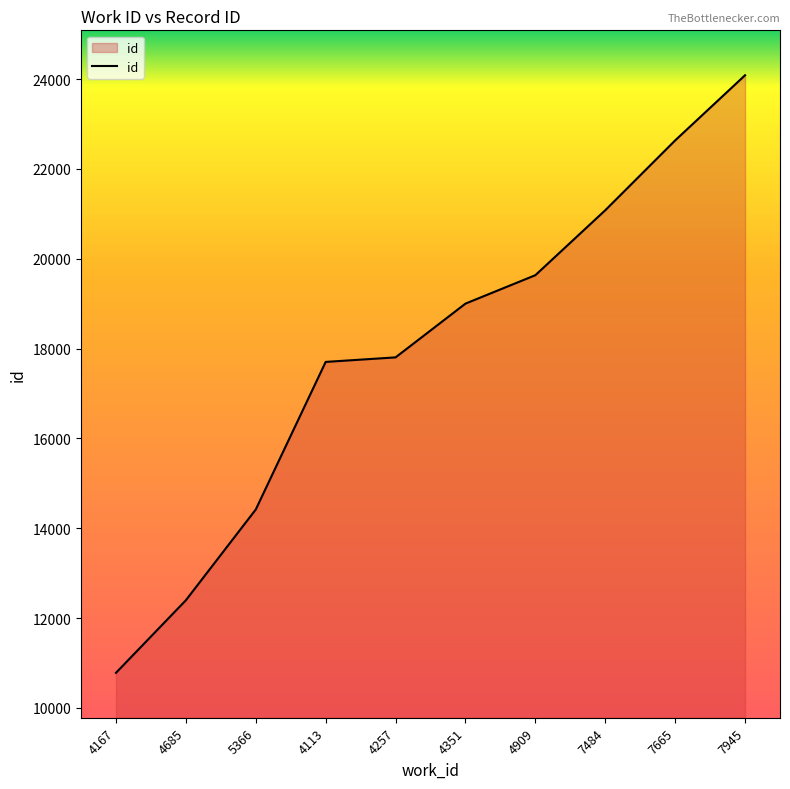

Count the number of categories in the chart.

10